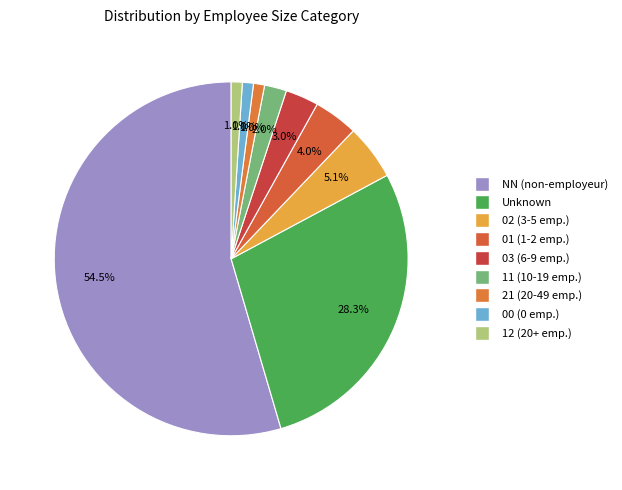

How many slices are in this pie chart?

9